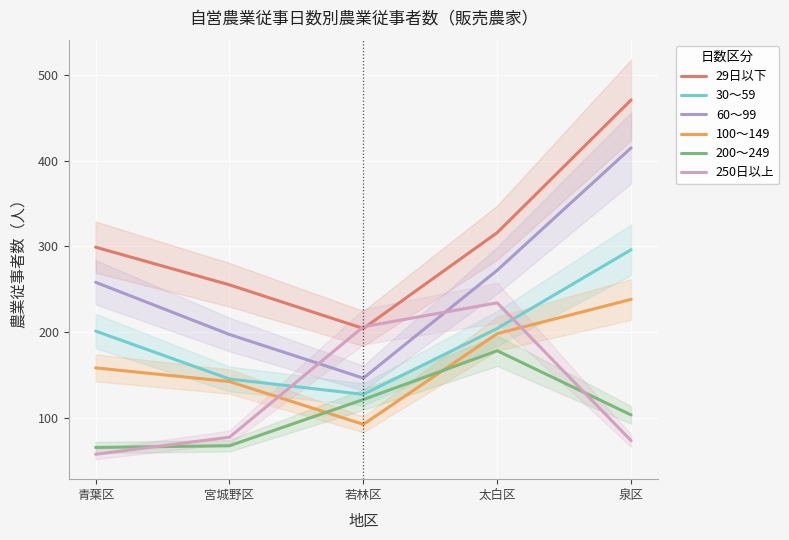

True or false: 100～149 and 250日以上 intersect in this chart.

True